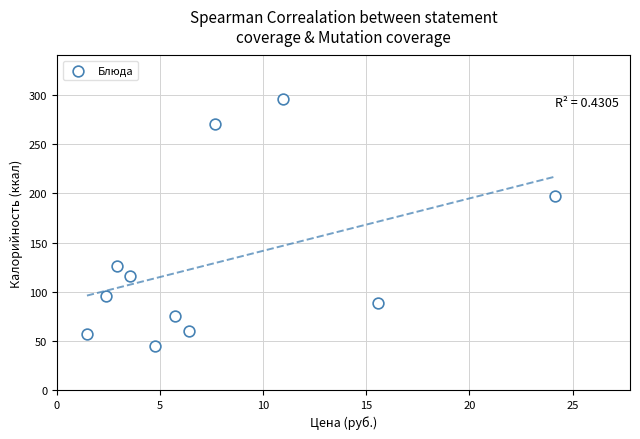

What is the average X value?

7.8